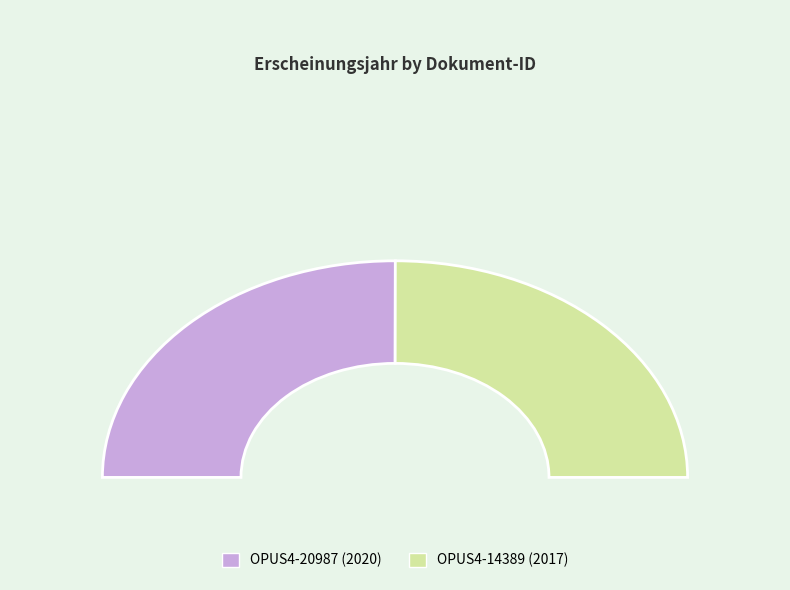

What is the total percentage of OPUS4-14389 and OPUS4-20987?

100.0%